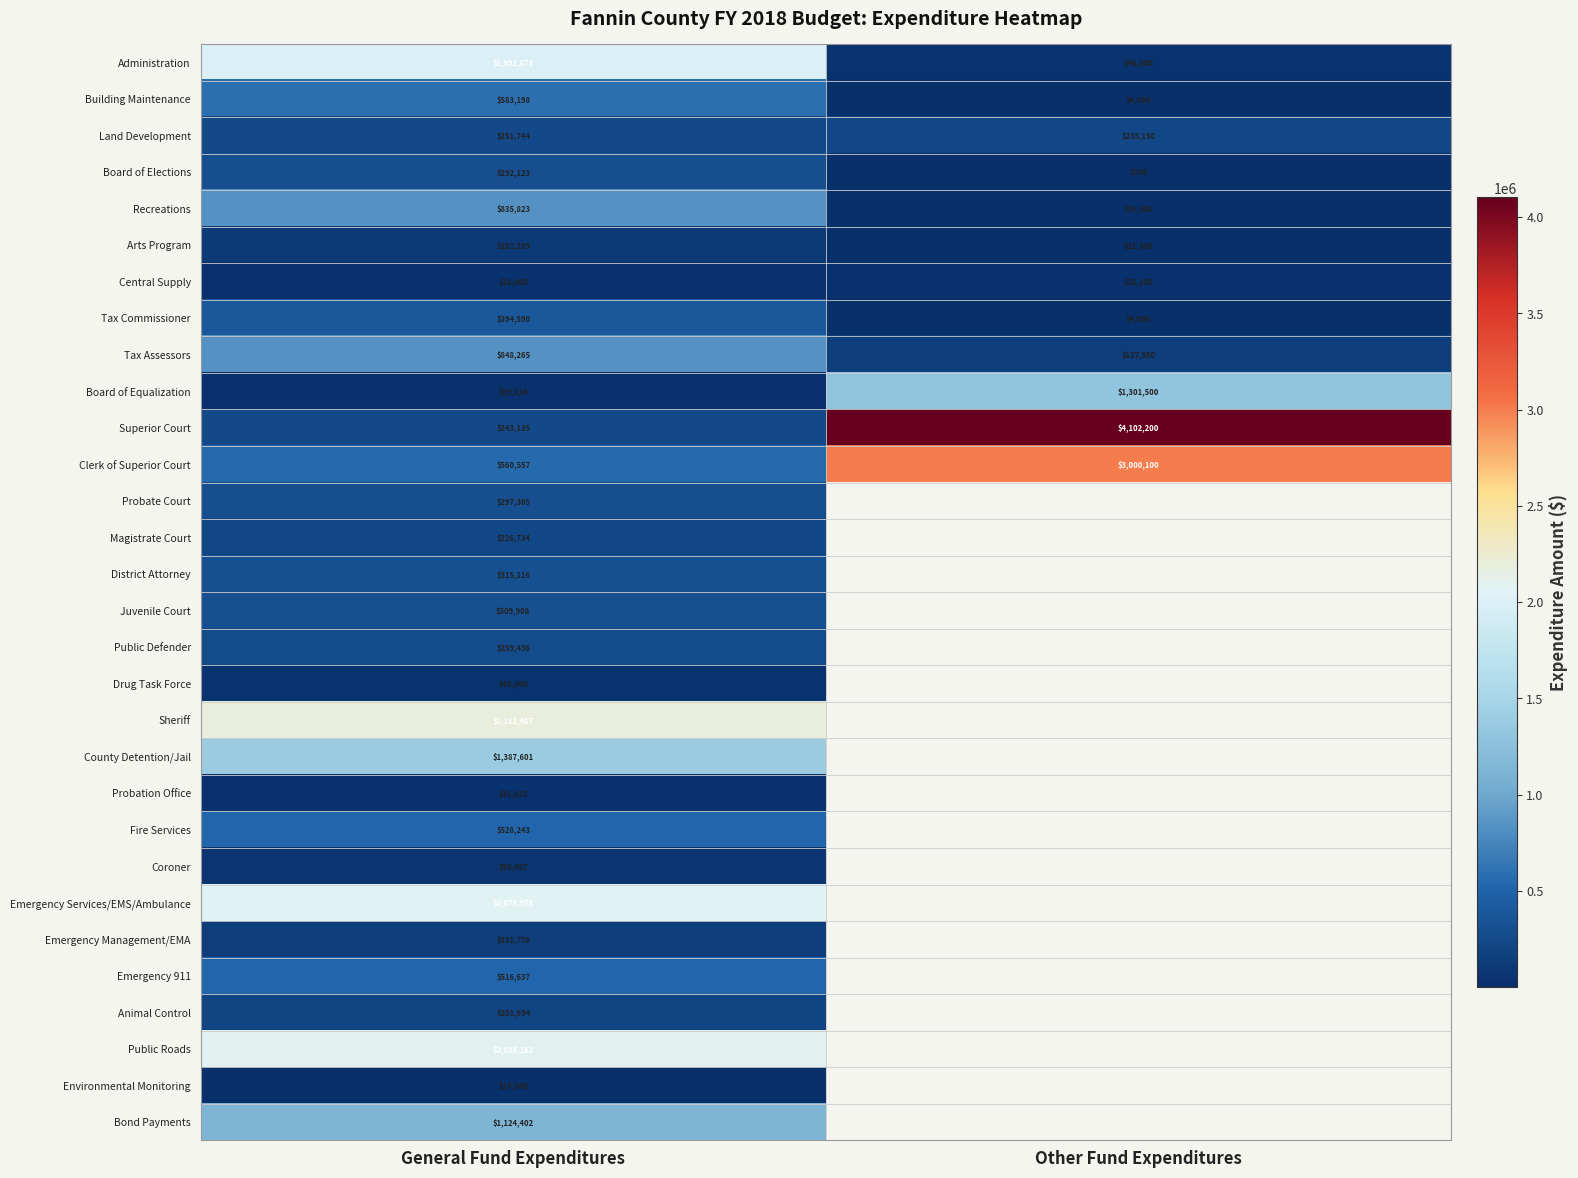

What is the total value across all series at General Fund Expenditures?

17943163